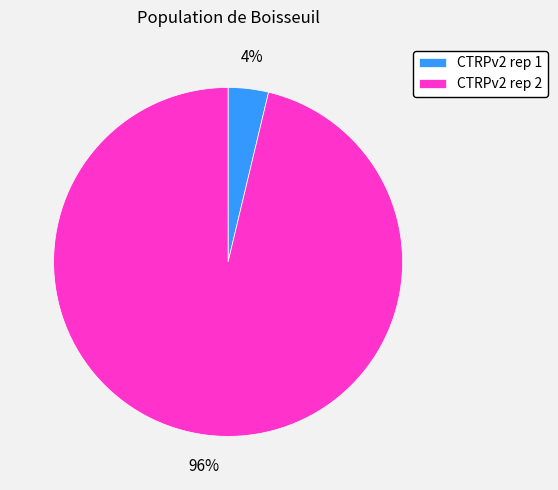

How many segments does this pie chart have?

2